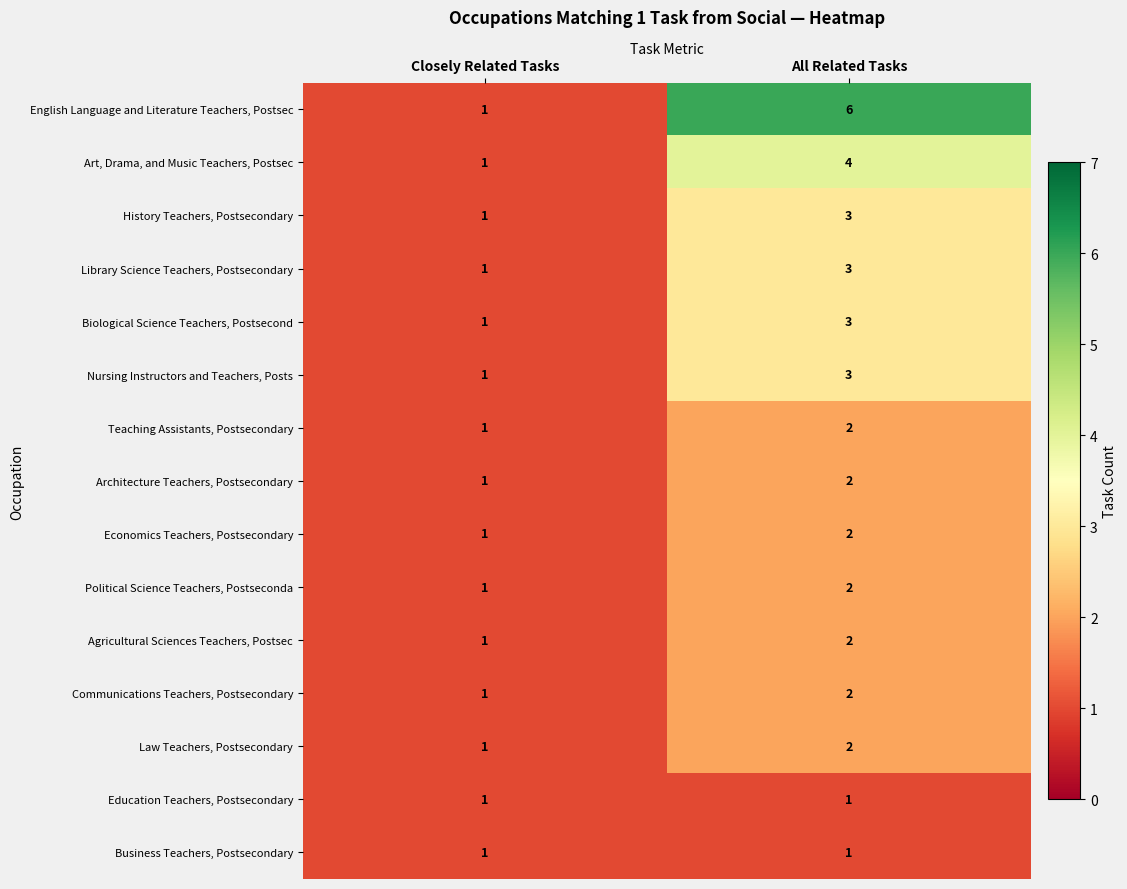

Where is Art, Drama, and Music Teachers, Postsec nearest to the value 2?

Closely Related Tasks